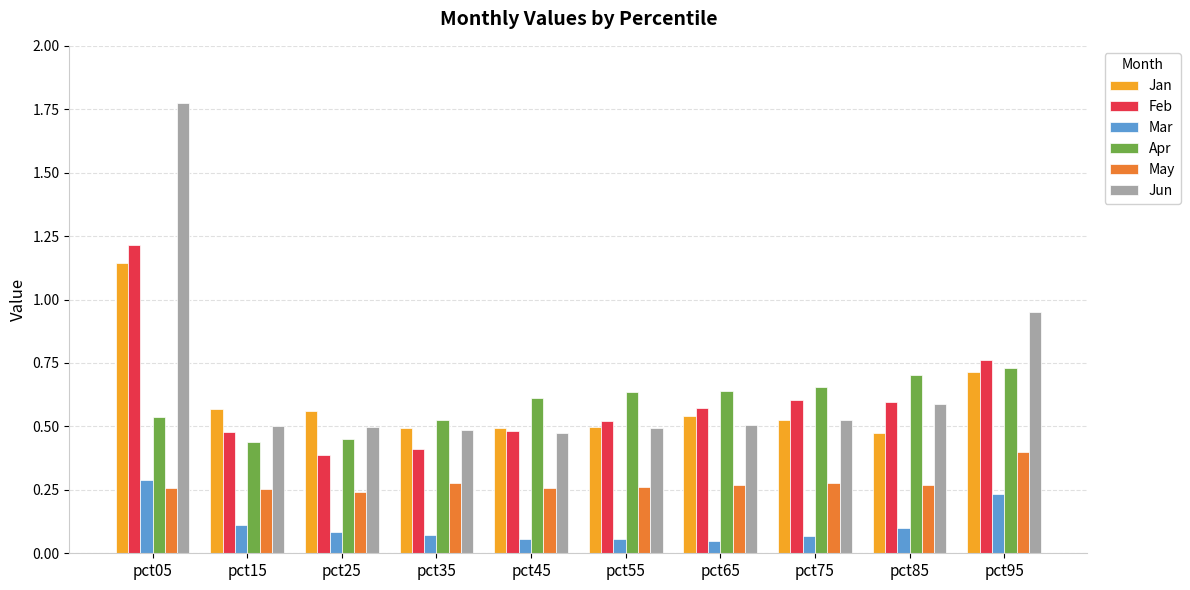

What is the sum of all Jan values?

6.0